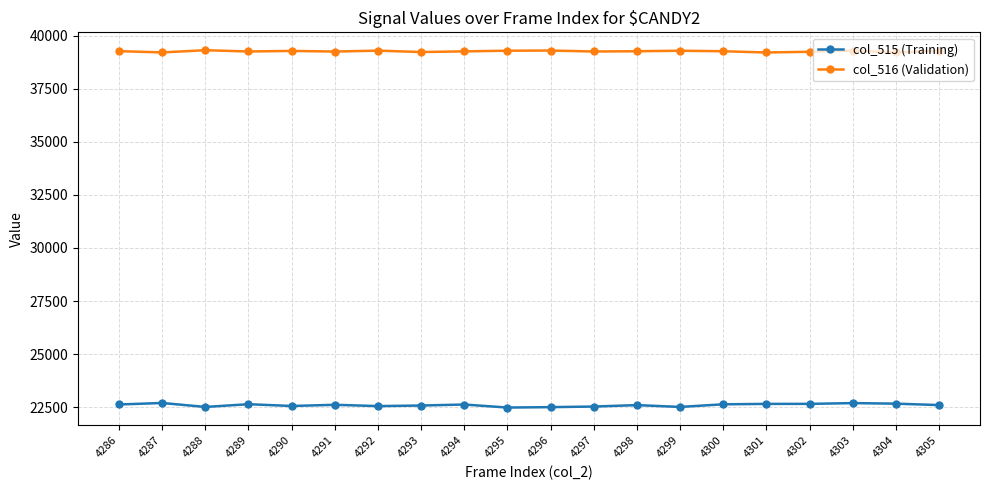

What is the difference between the col_516 (Validation) values at 4301 and 4300?

59